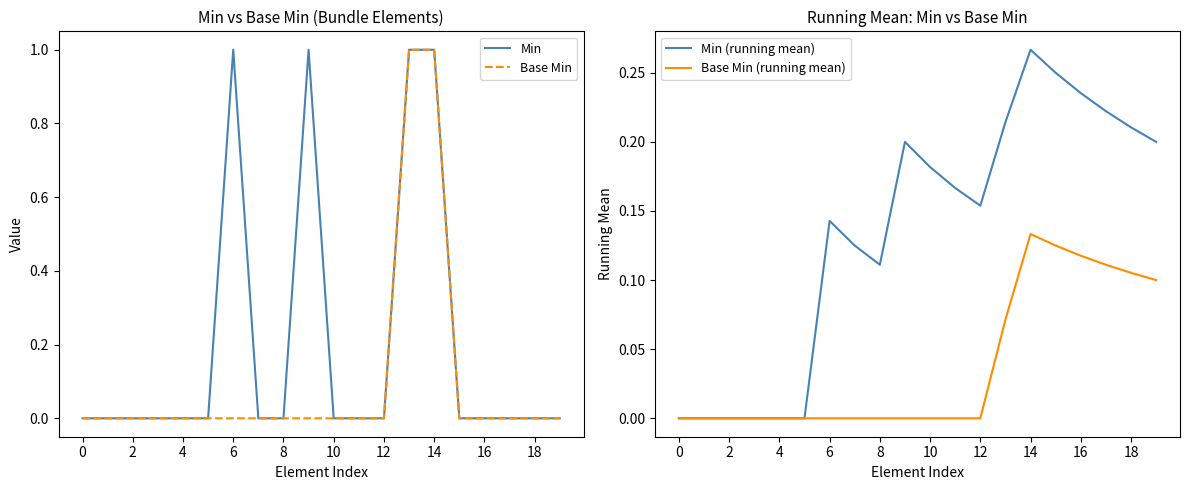

True or false: Min has a value of -0.6 at 16.

False